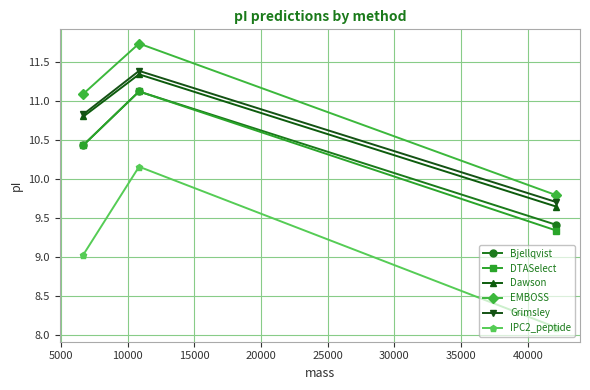

Is this an area chart (filled region under the line)?

No